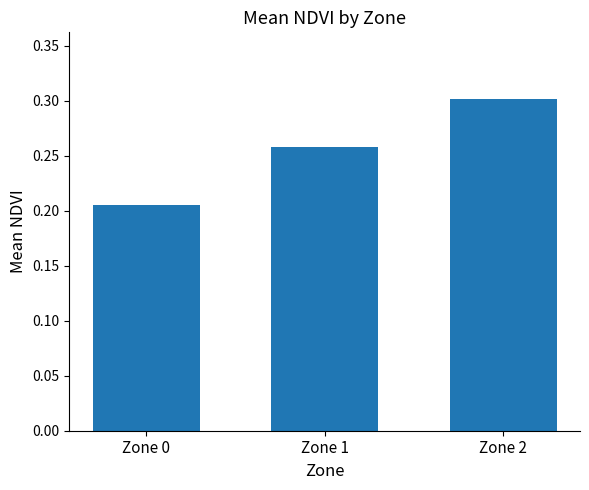

Rank the categories by value from lowest to highest.

Zone 0, Zone 1, Zone 2